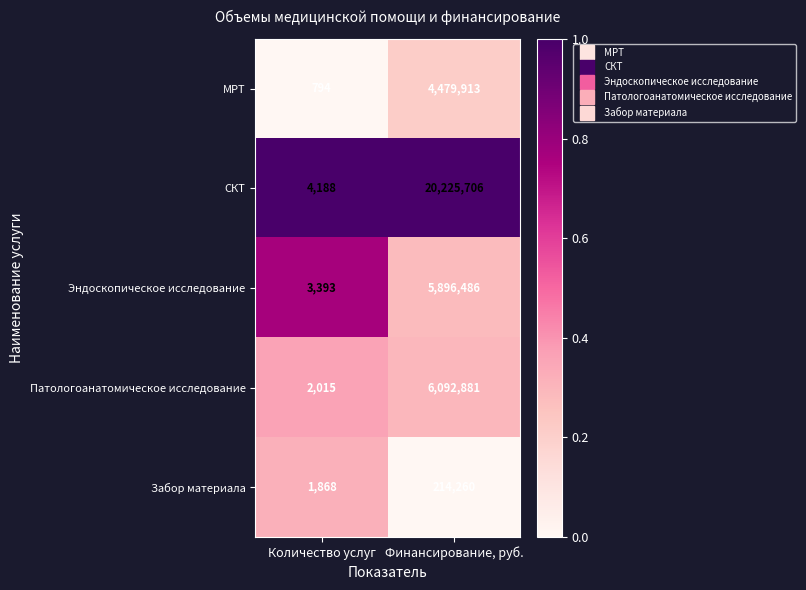

At which category is the sum across all series the highest?

Финансирование, руб.